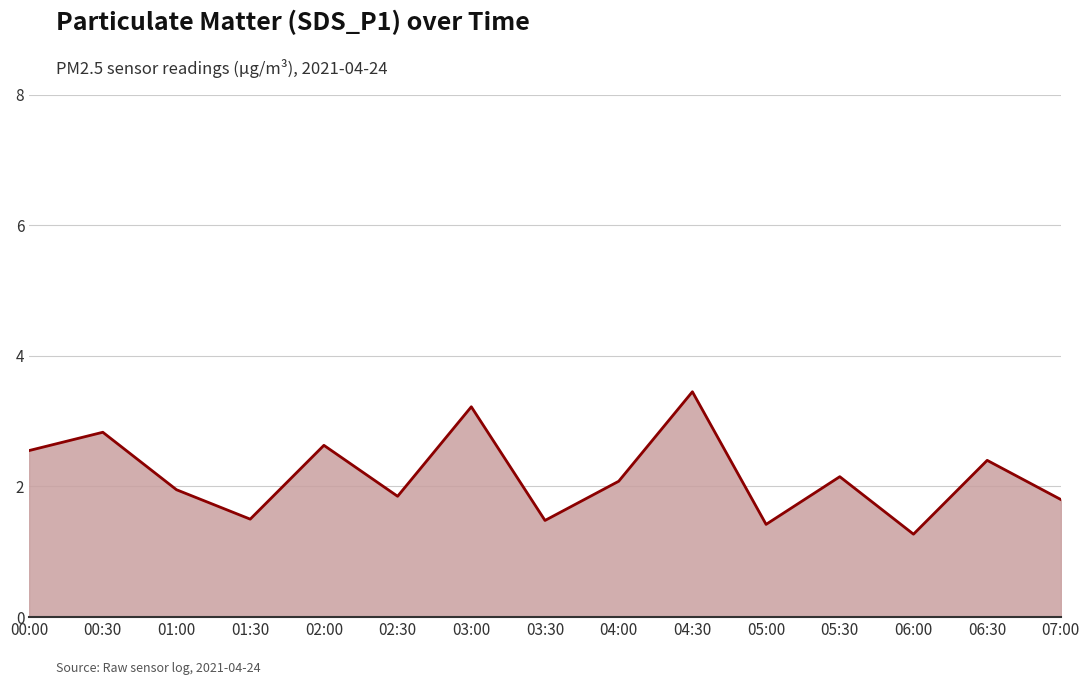

What position from the left is 05:00?

11